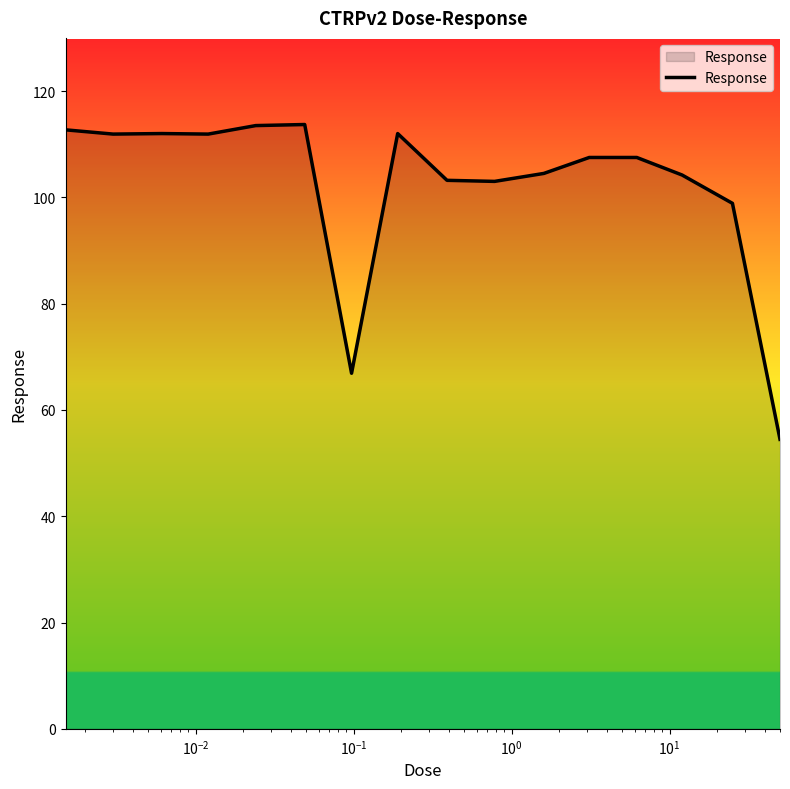

What is the greatest value displayed?

113.7